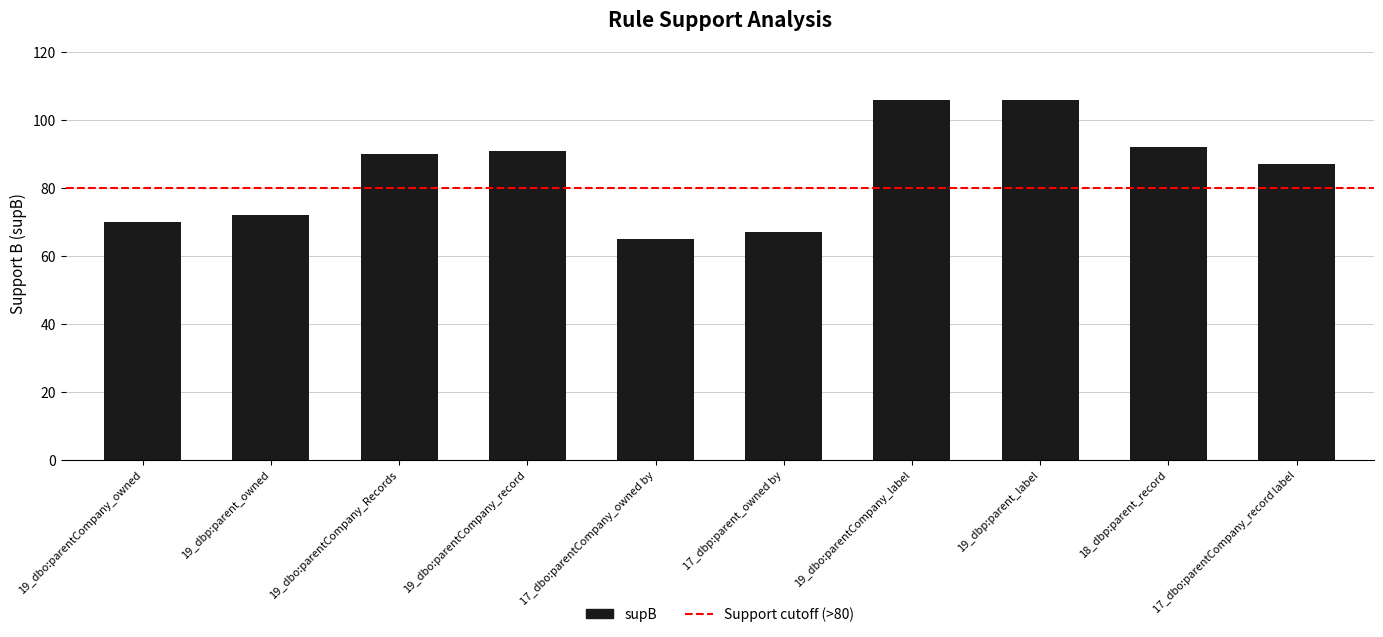

What is the greatest value displayed?

106